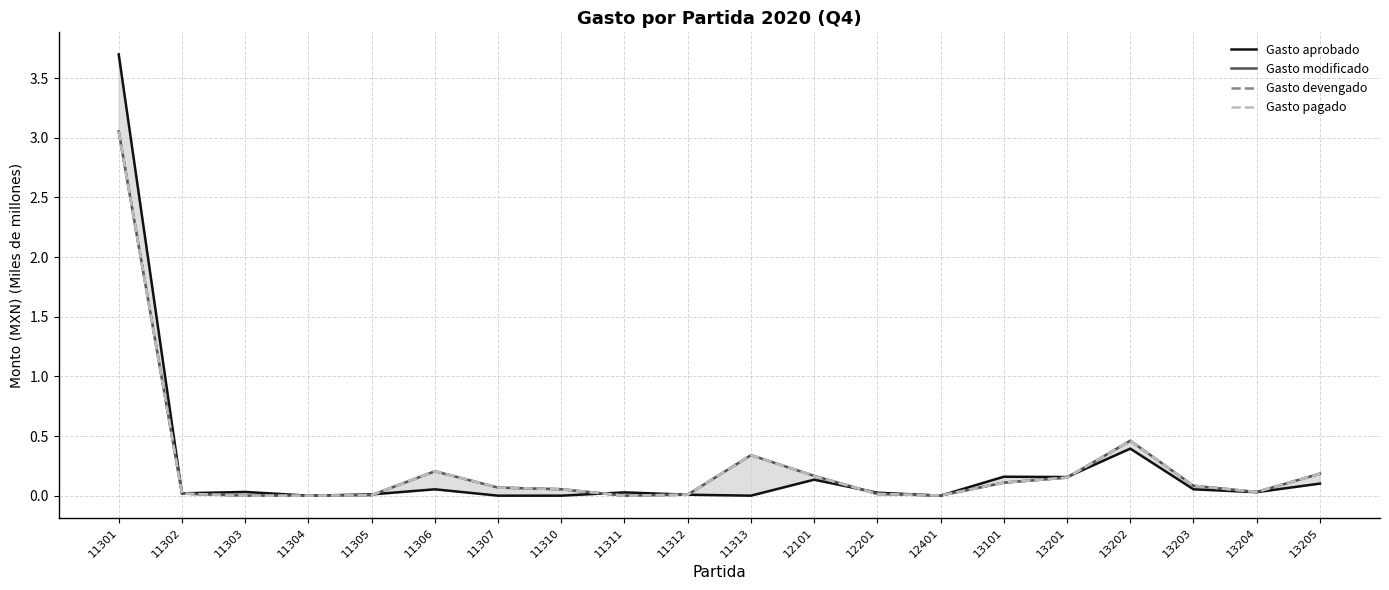

Which series has the widest spread of values?

Gasto aprobado